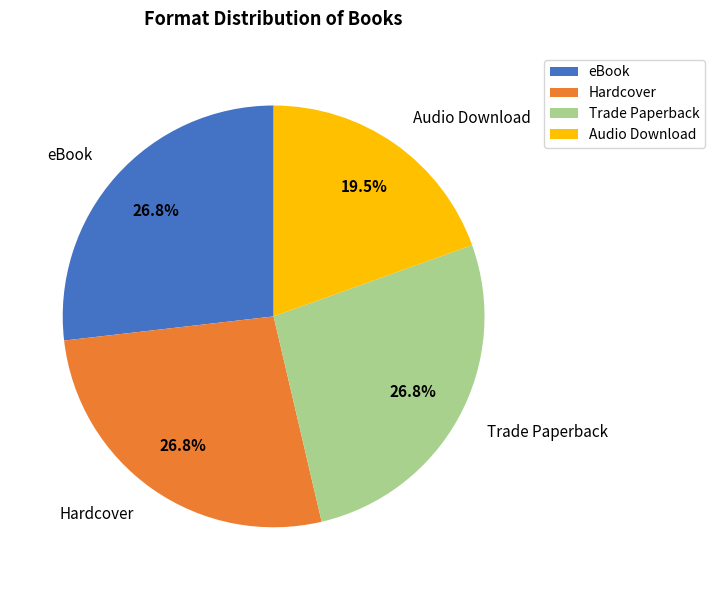

Do eBook and Hardcover together represent more than half of the pie?

Yes